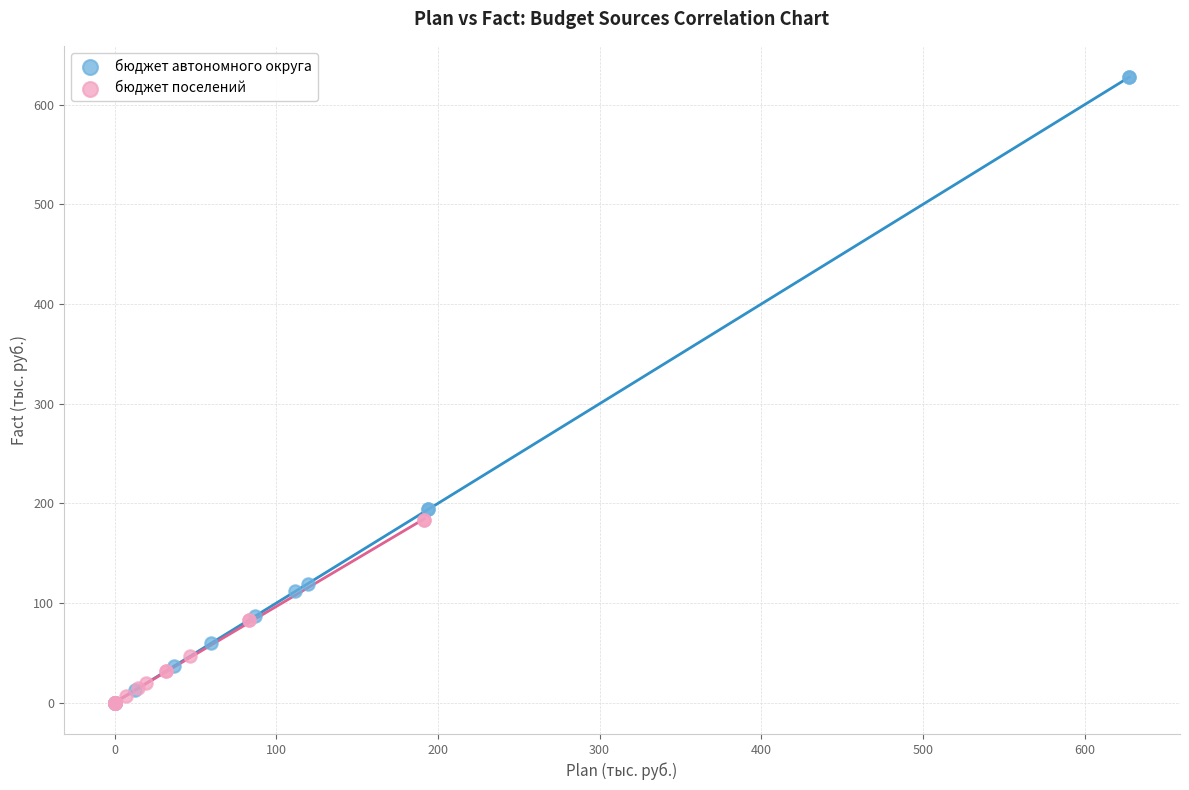

Which series has the widest spread of Y values?

бюджет автономного округа